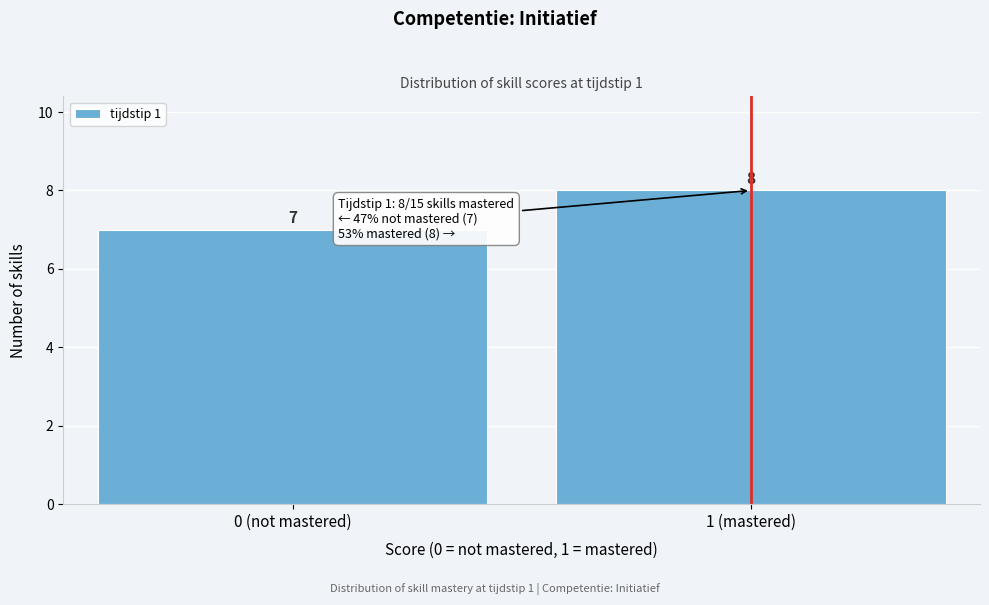

Reading left to right, what are all the values shown in this chart?

7	8